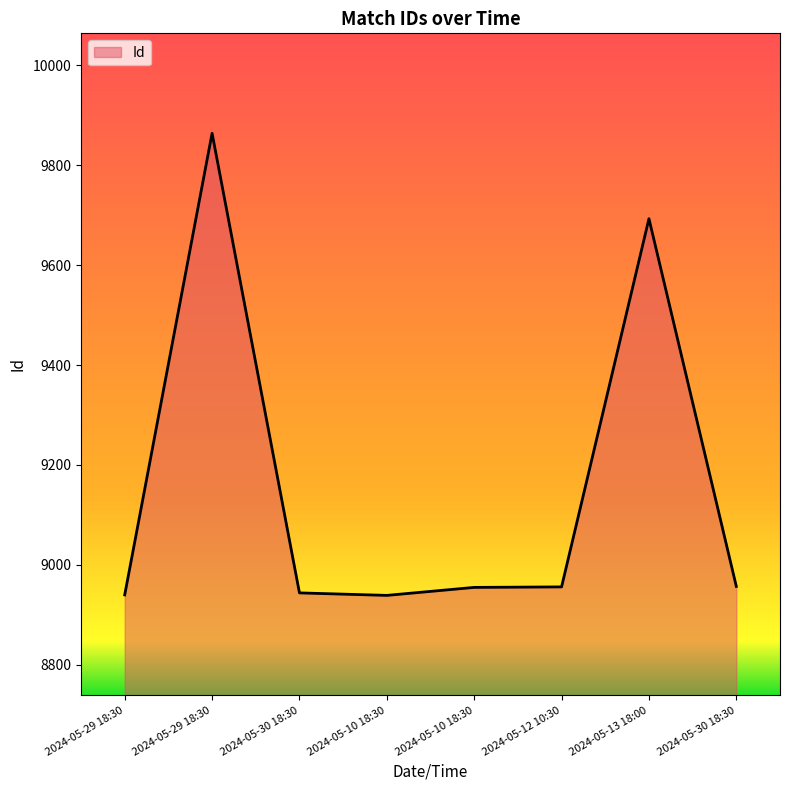

What is the ratio of the value at 2024-05-12 10:30 to the value at 2024-05-29 18:30?

0.9